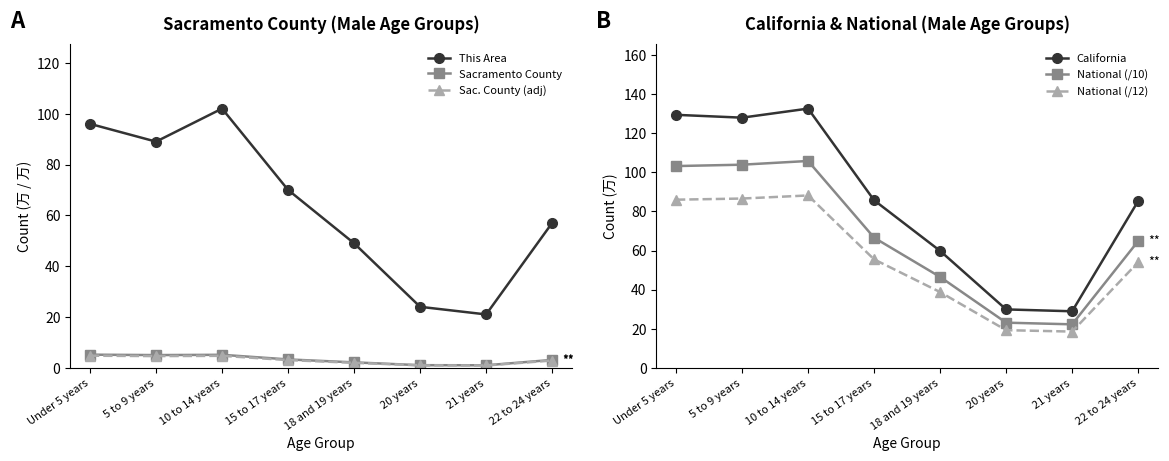

How many lines are shown in the chart?

6